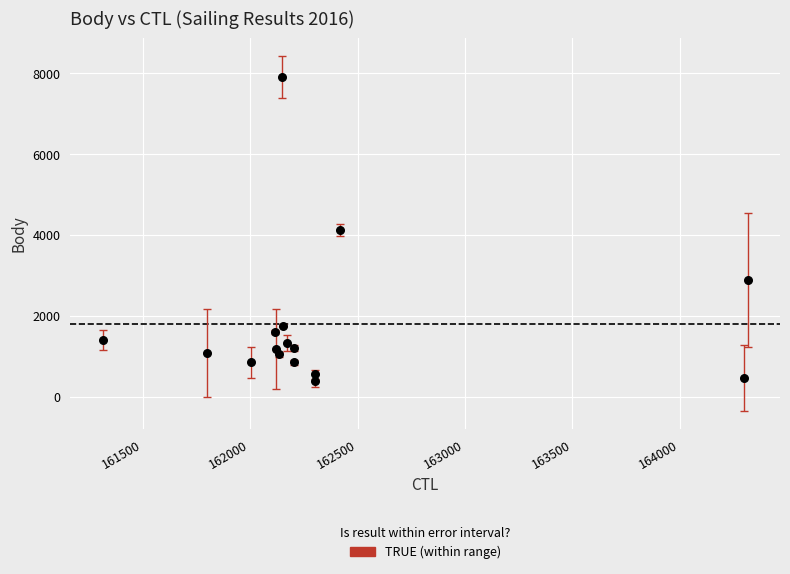

What is the range of Y values (max minus min)?

7514